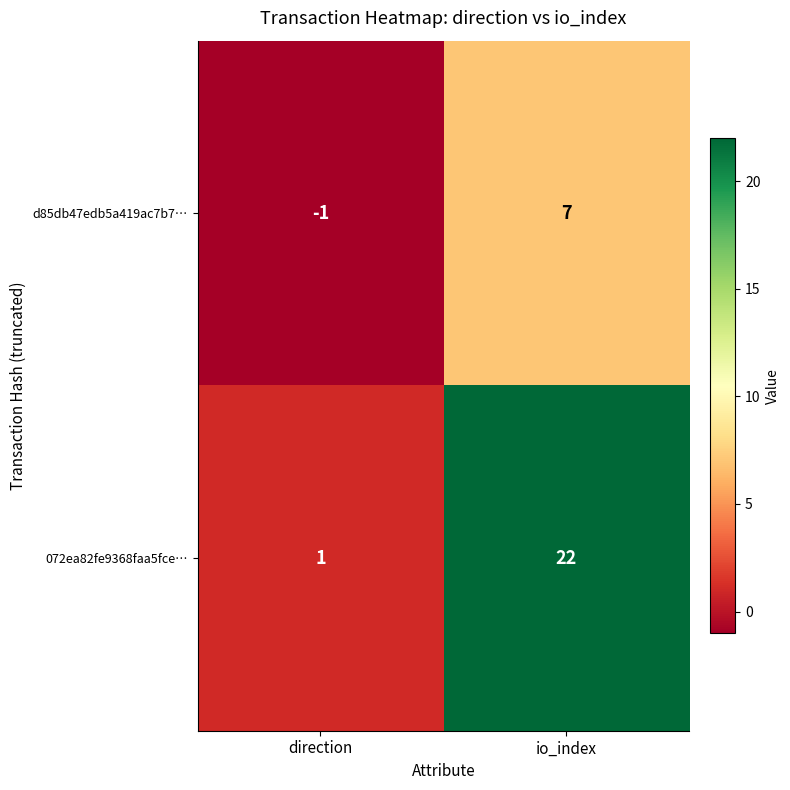

How many categories are shown in the chart?

2